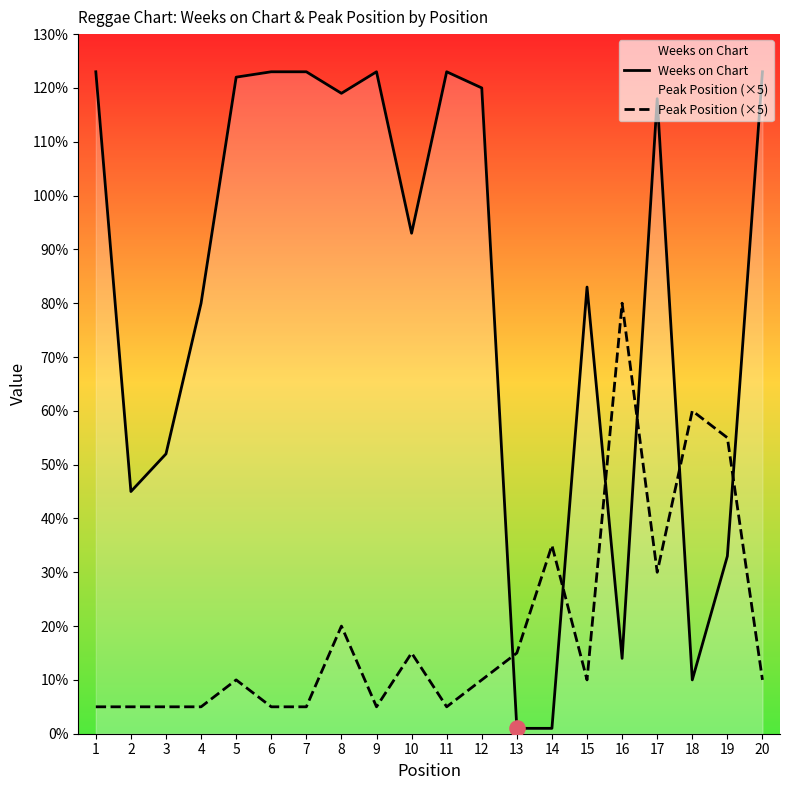

At which category is the sum across all series the highest?

17